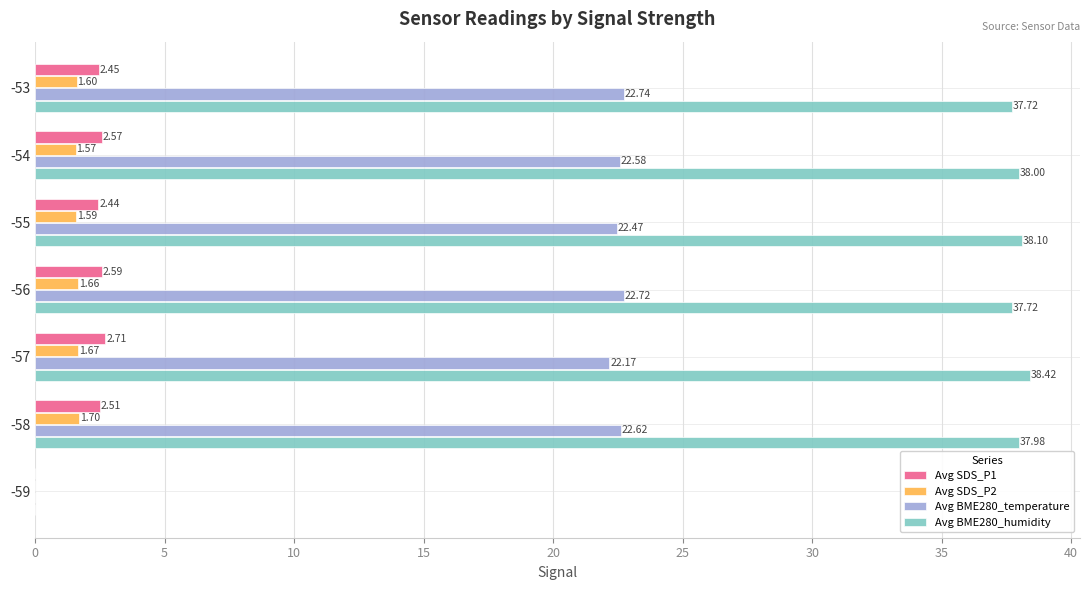

Which series has the widest spread of values?

Avg BME280_humidity